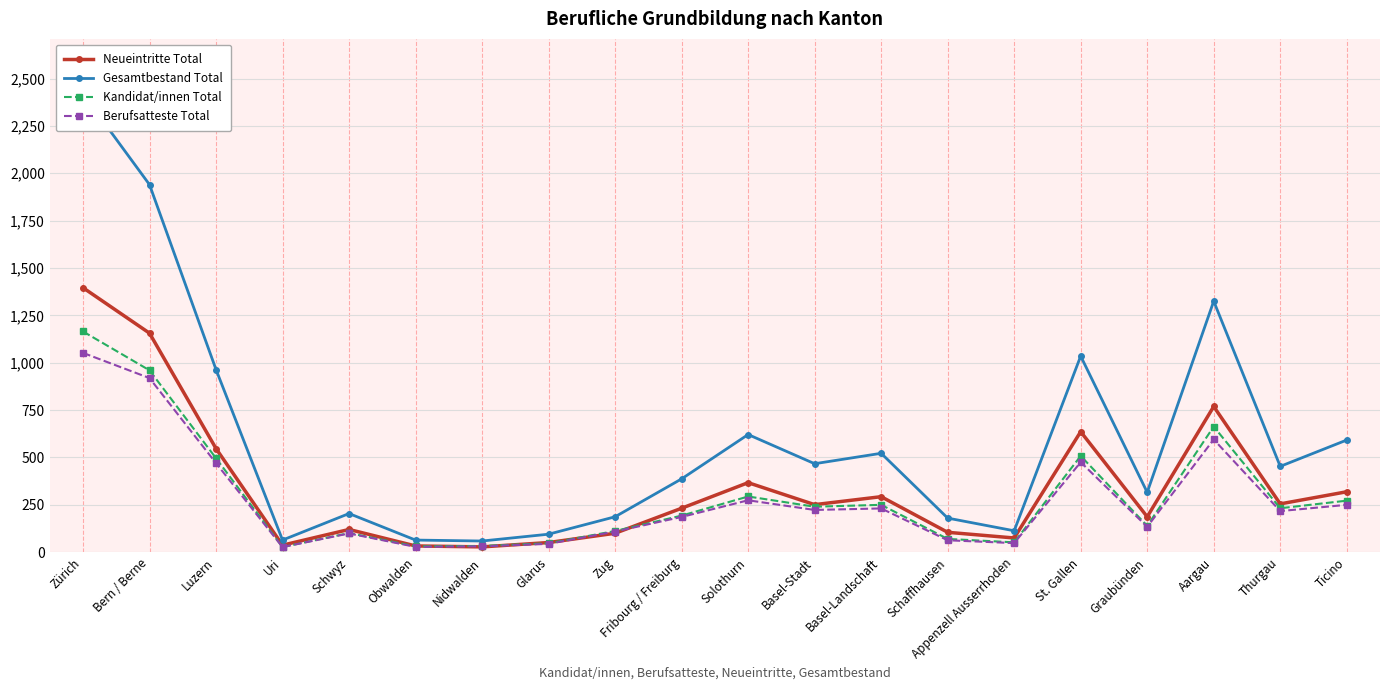

Is the value of Kandidat/innen Total at Schaffhausen greater than the value of Gesamtbestand Total at Ticino?

No